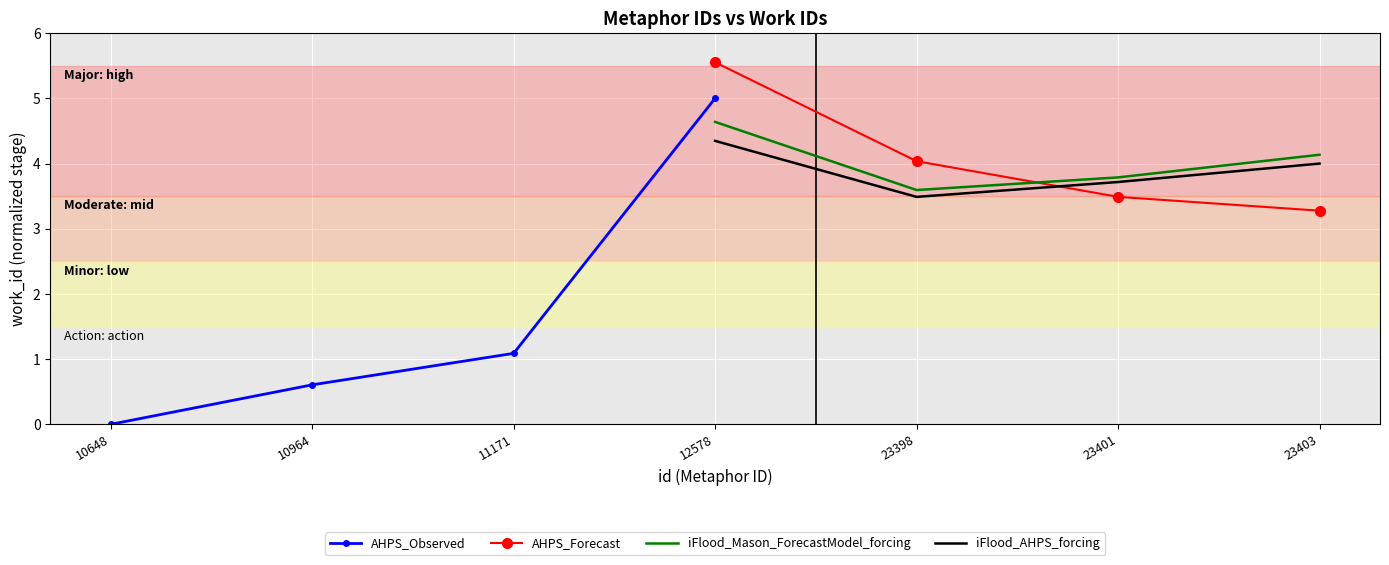

List the labels in order of iFlood_AHPS_forcing value, smallest first.

23398, 23401, 23403, 12578